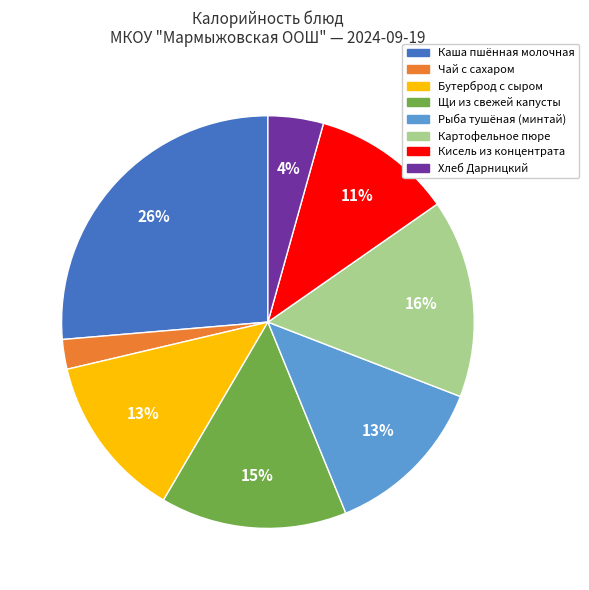

To the nearest percent, what is the difference between the largest and smallest slice percentages?

24%